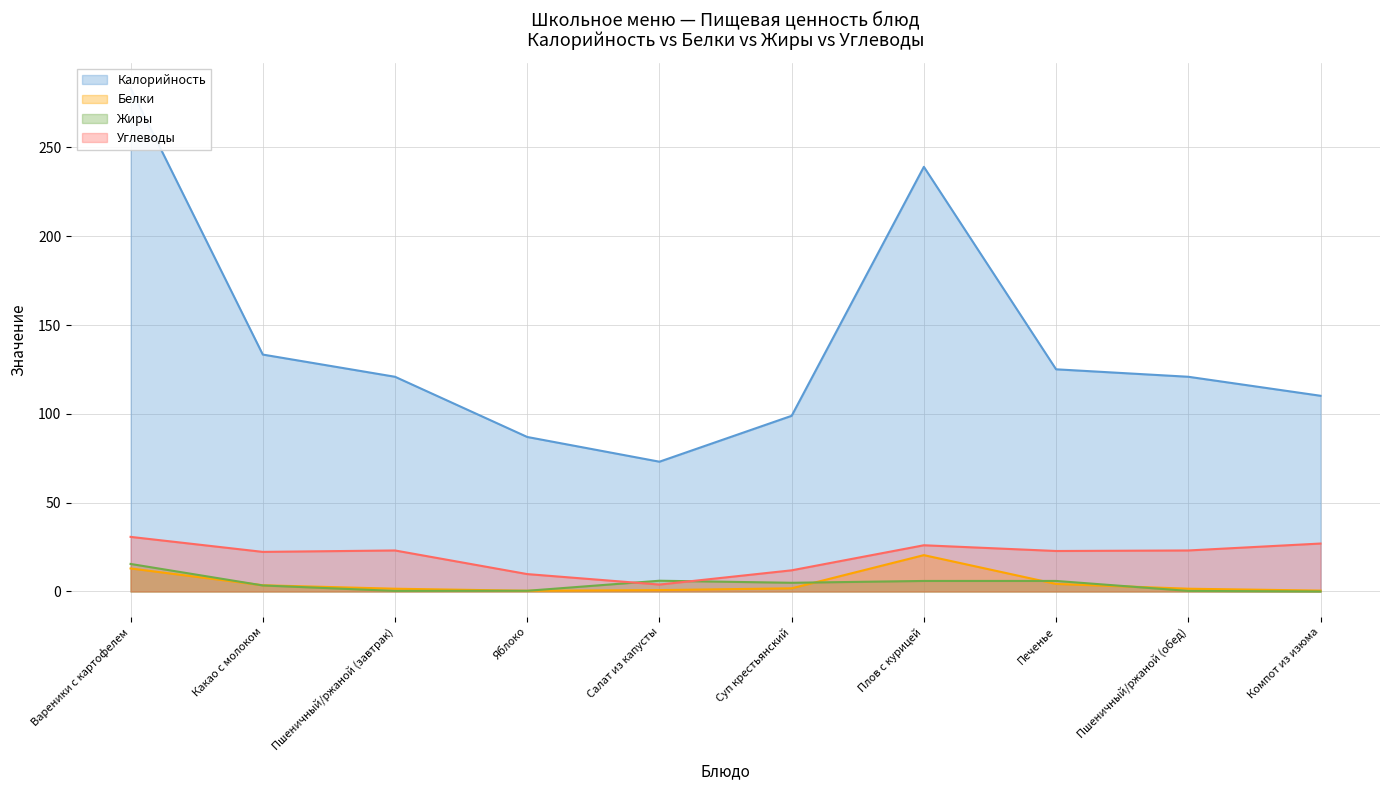

The Белки series shows 0.2 at Салат из капусты. True or false?

False